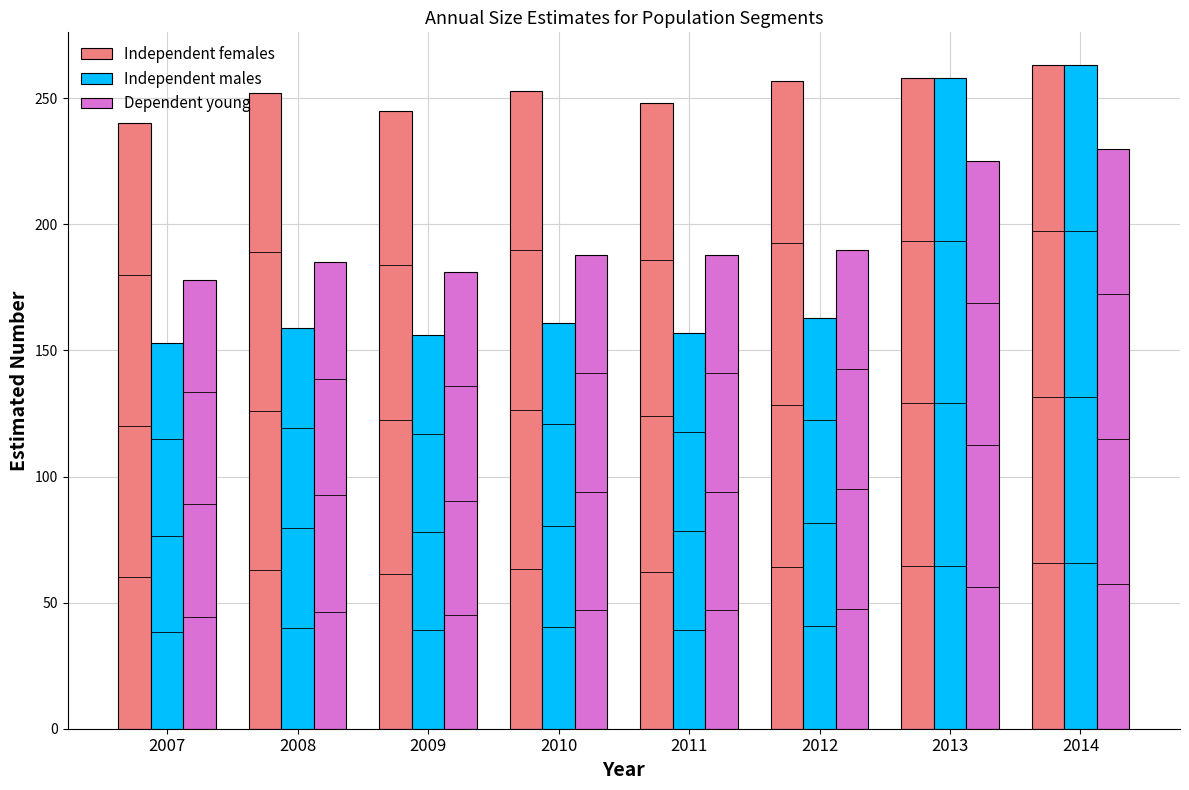

The Dependent young series shows 190 at 2012. True or false?

True